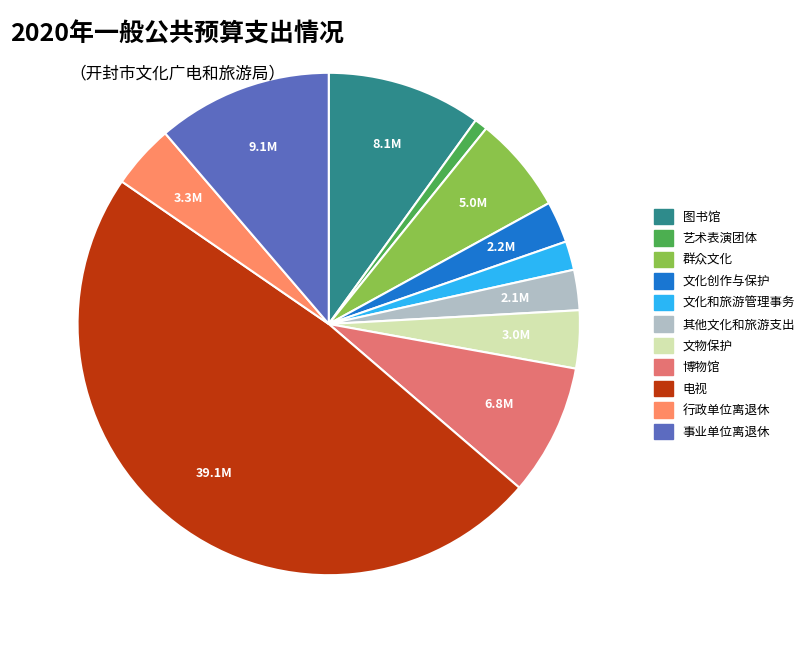

Which category has the biggest portion of the pie?

电视